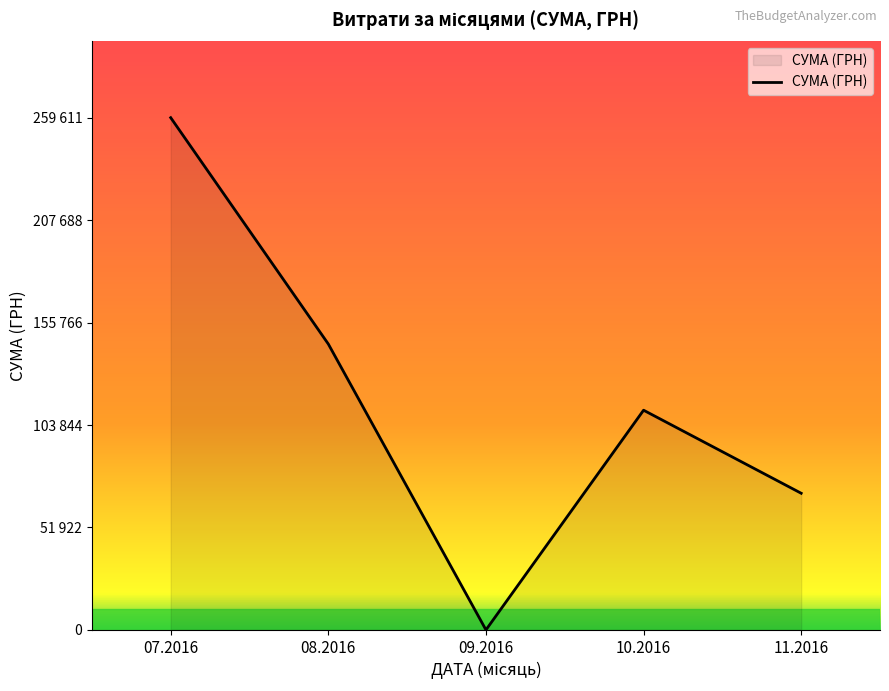

Is this an area chart (filled region under the line)?

Yes